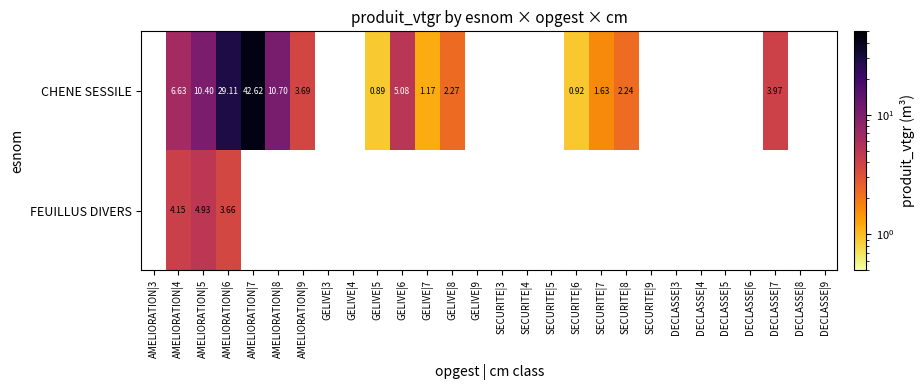

At which category is the sum across all series the highest?

AMELIORATION|6